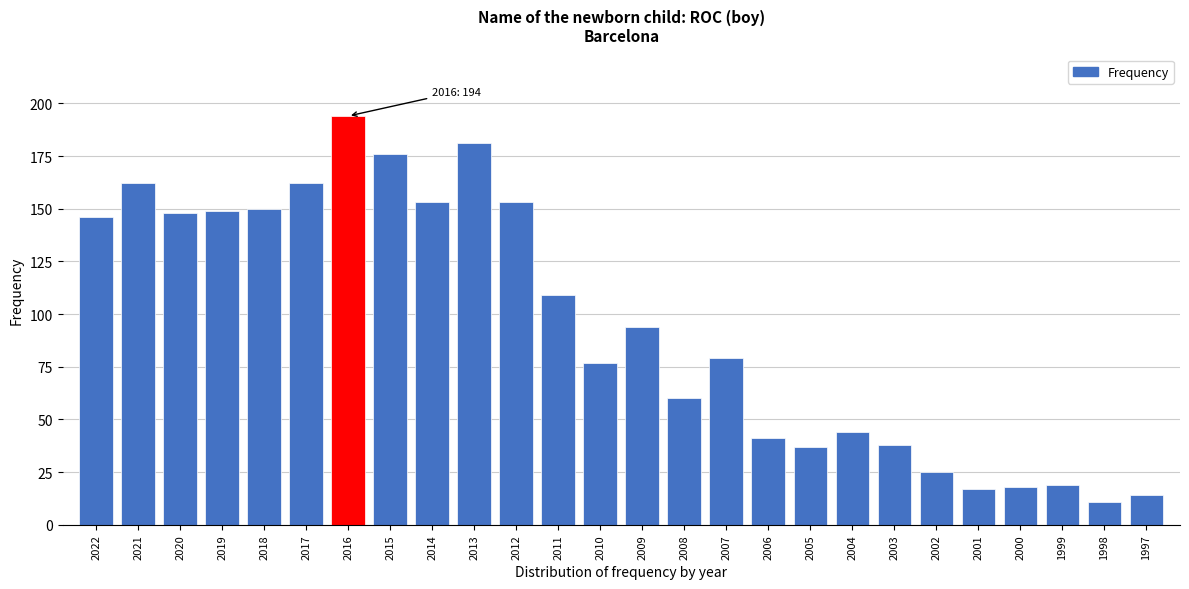

Reading left to right, extract all data points from this chart.

2022=146	2021=162	2020=148	2019=149	2018=150	2017=162	2016=194	2015=176	2014=153	2013=181	2012=153	2011=109	2010=77	2009=94	2008=60	2007=79	2006=41	2005=37	2004=44	2003=38	2002=25	2001=17	2000=18	1999=19	1998=11	1997=14